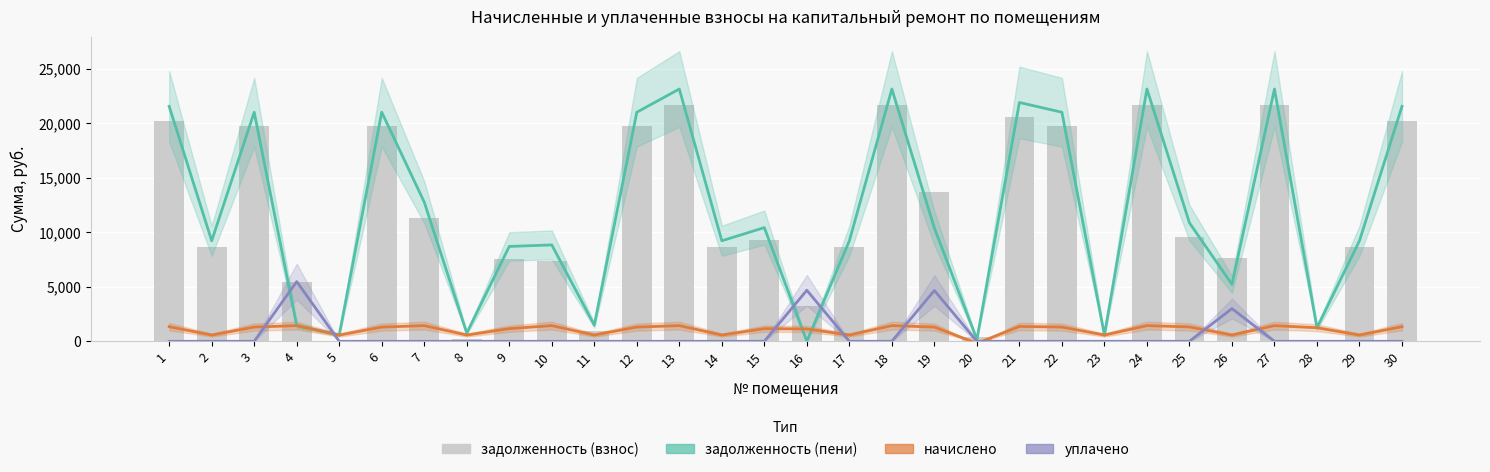

Count the number of categories in the chart.

30